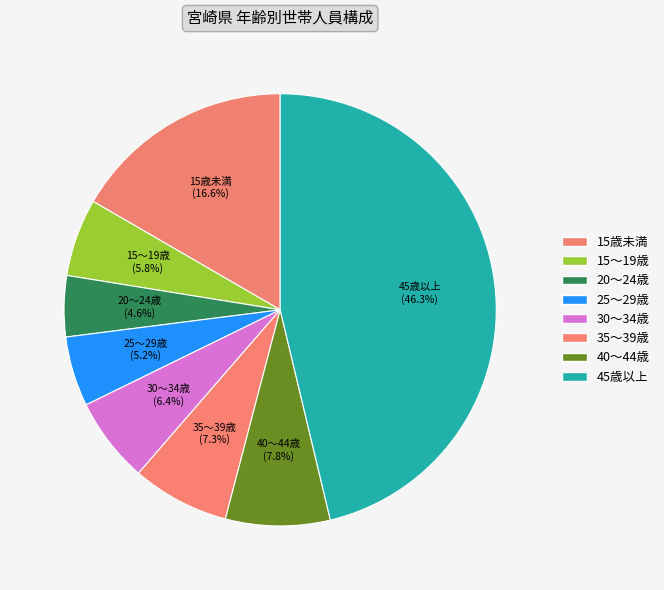

Count the number of slices in the pie.

8